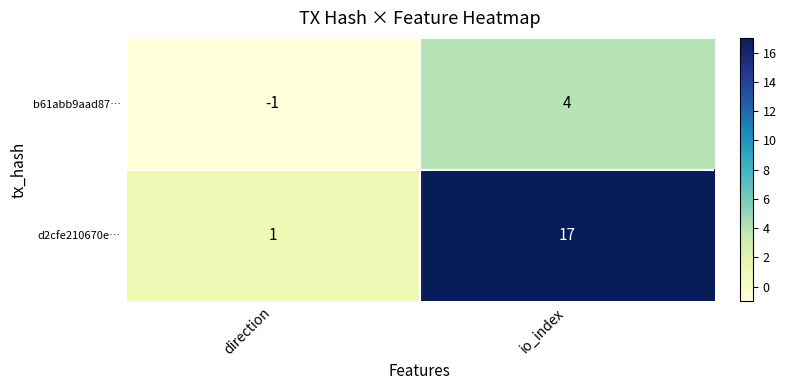

Reading left to right, list all the values displayed in this chart.

b61abb9aad87…: direction=-1	io_index=4
d2cfe210670e…: direction=1	io_index=17